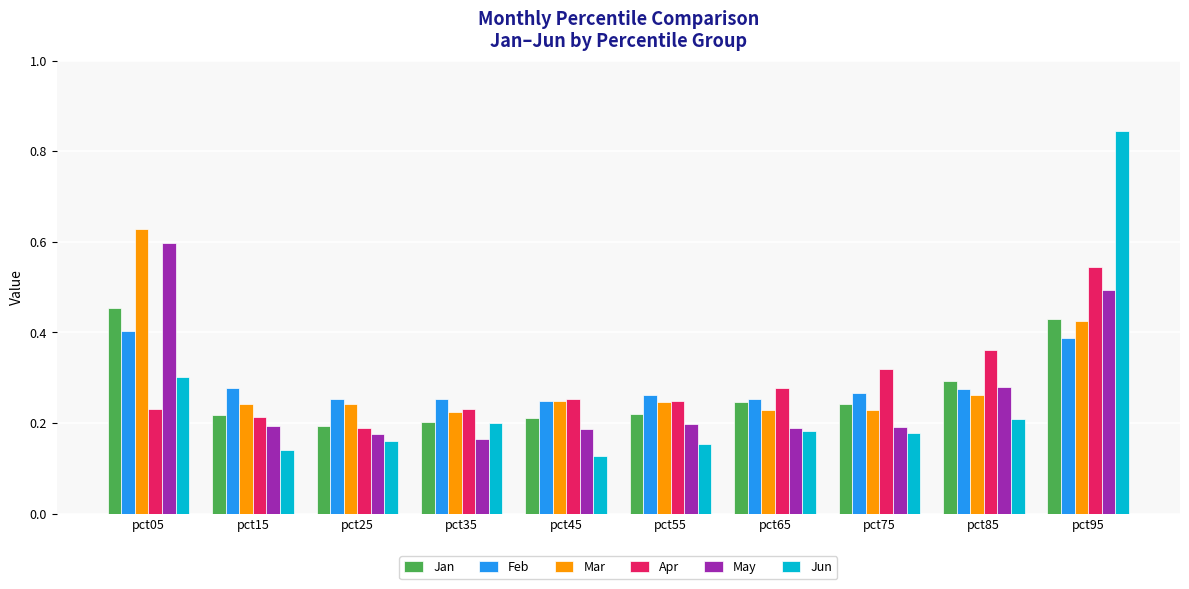

How many bars are there in each group?

6